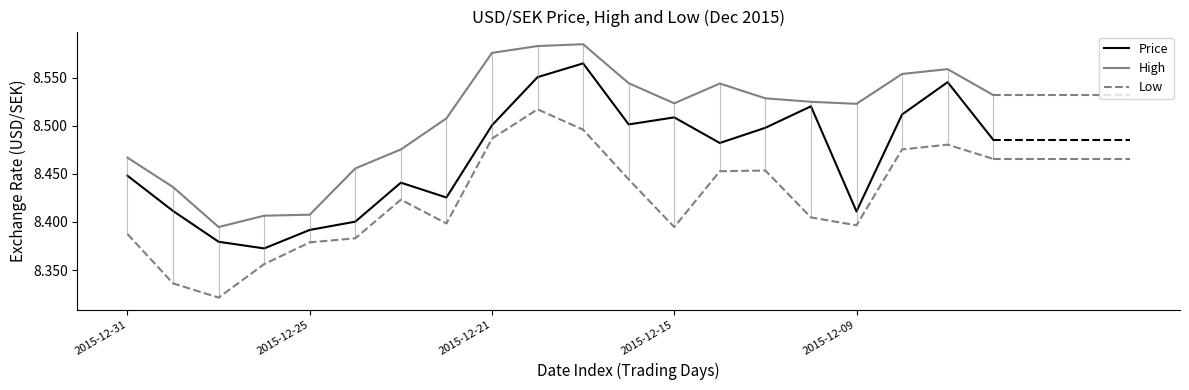

True or false: Low and Price intersect in this chart.

False